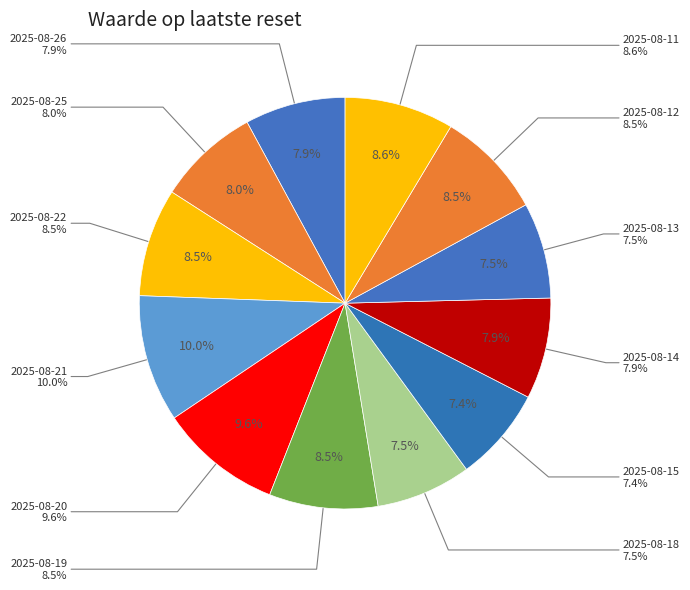

What percentage is the 2025-08-22 slice, to the nearest percent?

8%